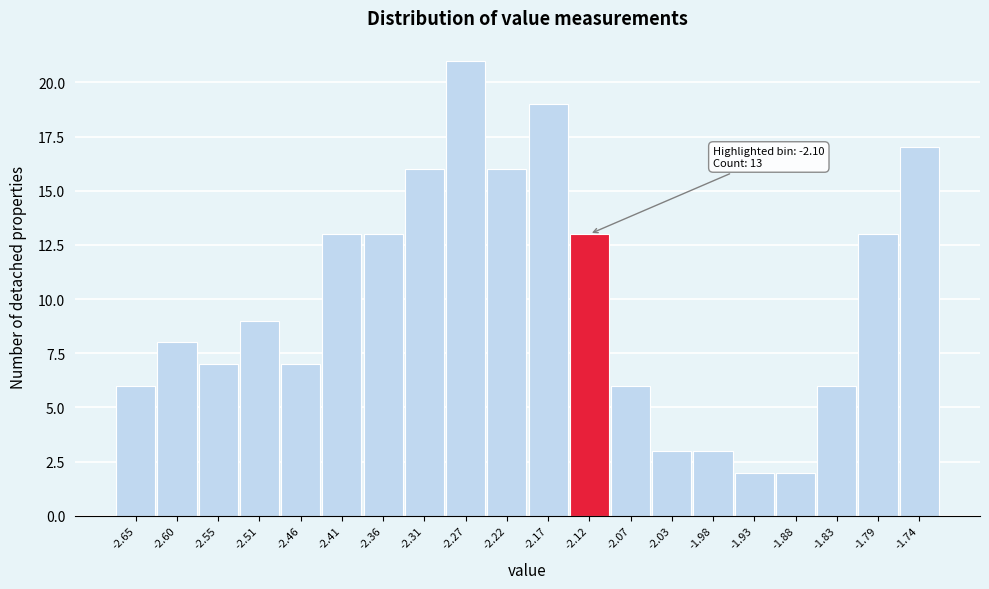

Reading left to right, extract all data points from this chart.

6	8	7	9	7	13	13	16	21	16	19	13	6	3	3	2	2	6	13	17